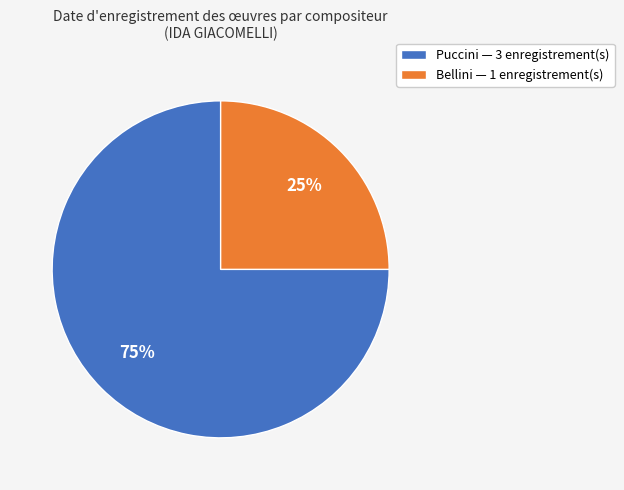

The Bellini — 1 enregistrement(s) slice represents 25% of the pie. True or false?

True